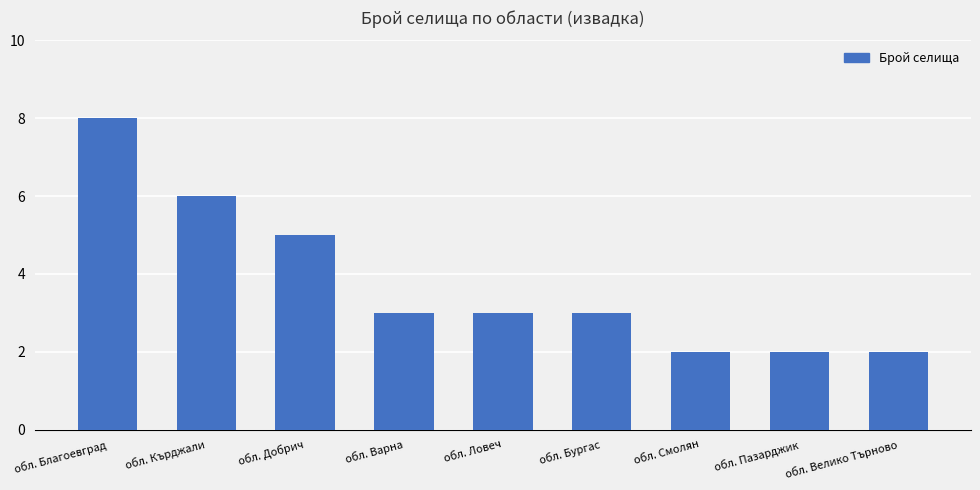

What is the label of the 5th bar from the right?

обл. Ловеч